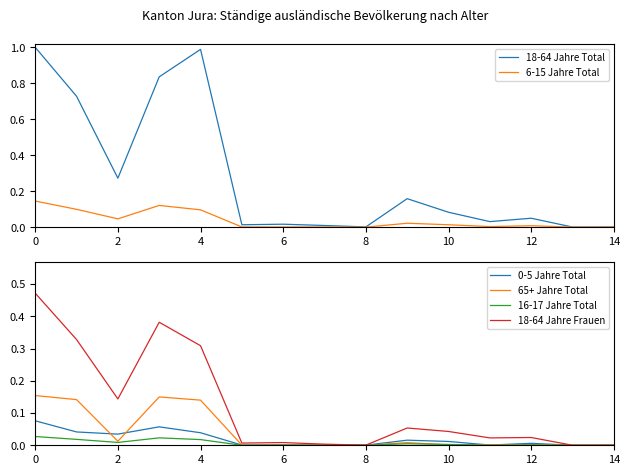

Count the number of categories in the chart.

15